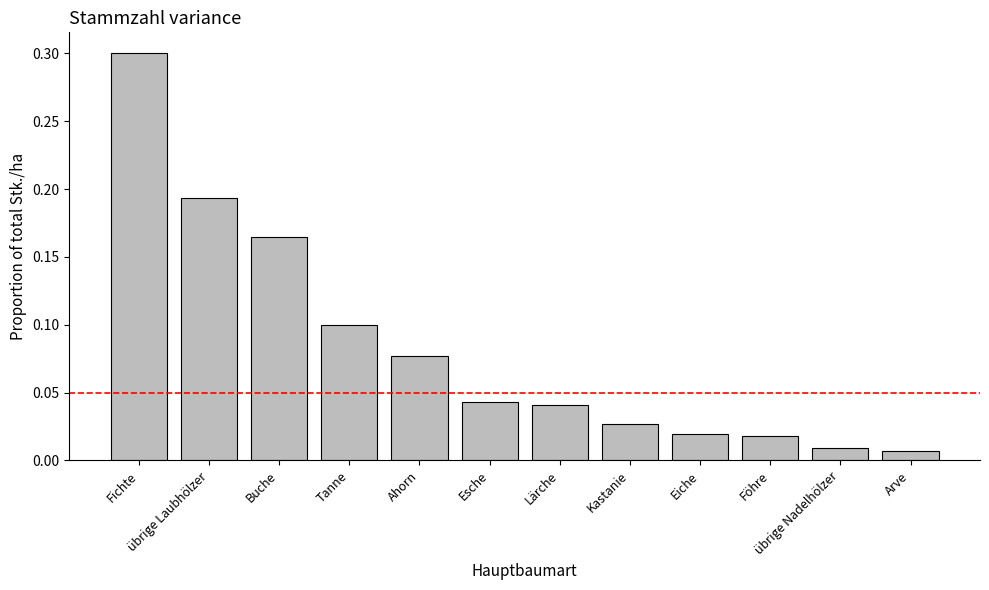

What is the label of the 9th bar from the right?

Tanne